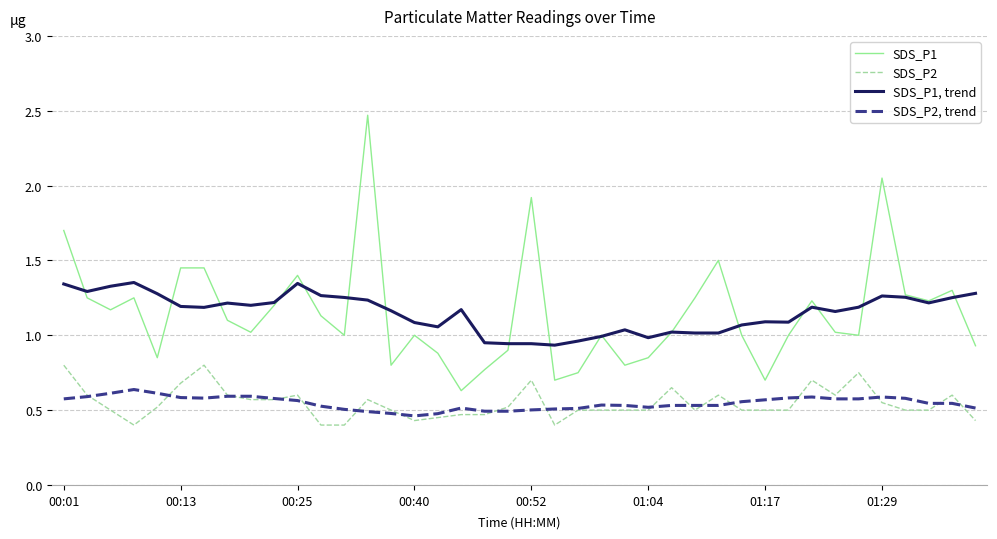

What is the smallest value displayed?

0.4